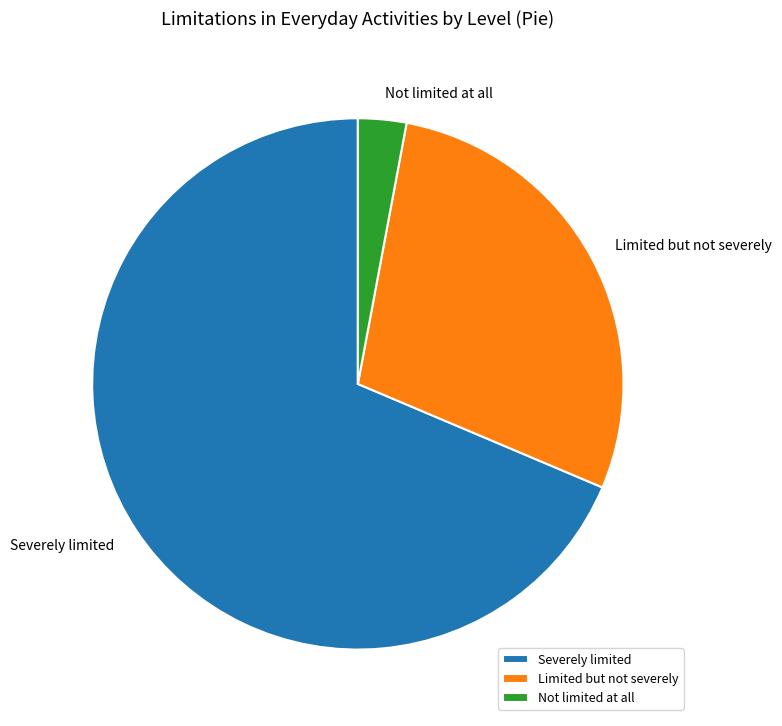

The Limited but not severely slice represents 39% of the pie. True or false?

False